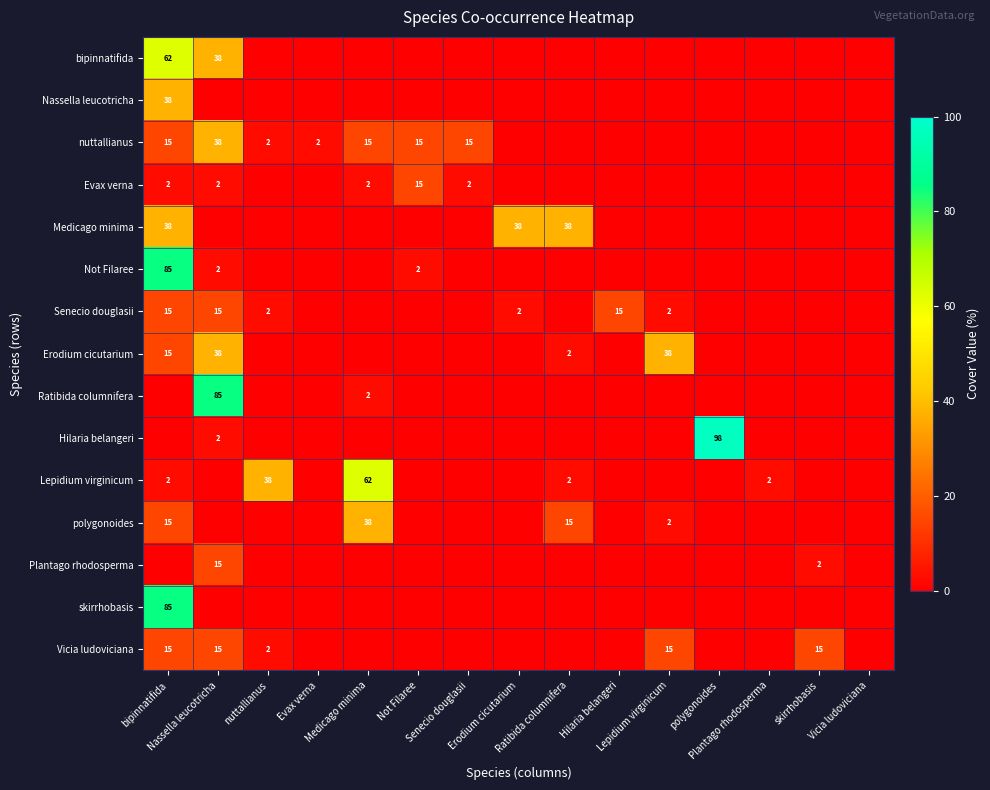

At polygonoides, list the series in order from largest to smallest.

Hilaria belangeri, bipinnatifida, Nassella leucotricha, nuttallianus, Evax verna, Medicago minima, Not Filaree, Senecio douglasii, Erodium cicutarium, Ratibida columnifera, Lepidium virginicum, polygonoides, Plantago rhodosperma, skirrhobasis, Vicia ludoviciana